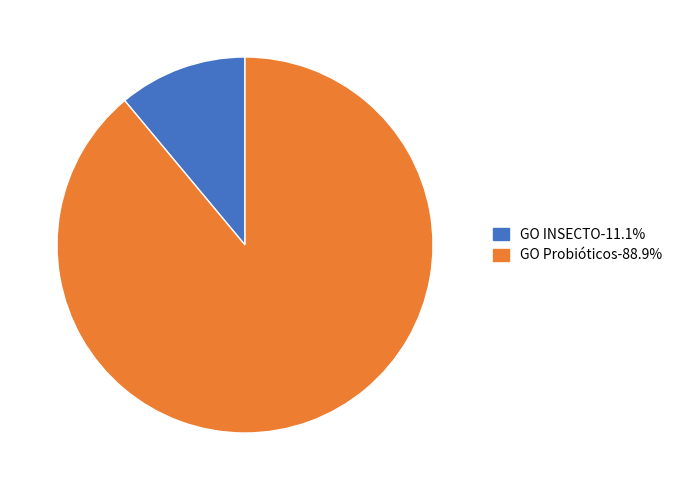

Does GO Probióticos-88.9% account for over 50% of the chart?

Yes